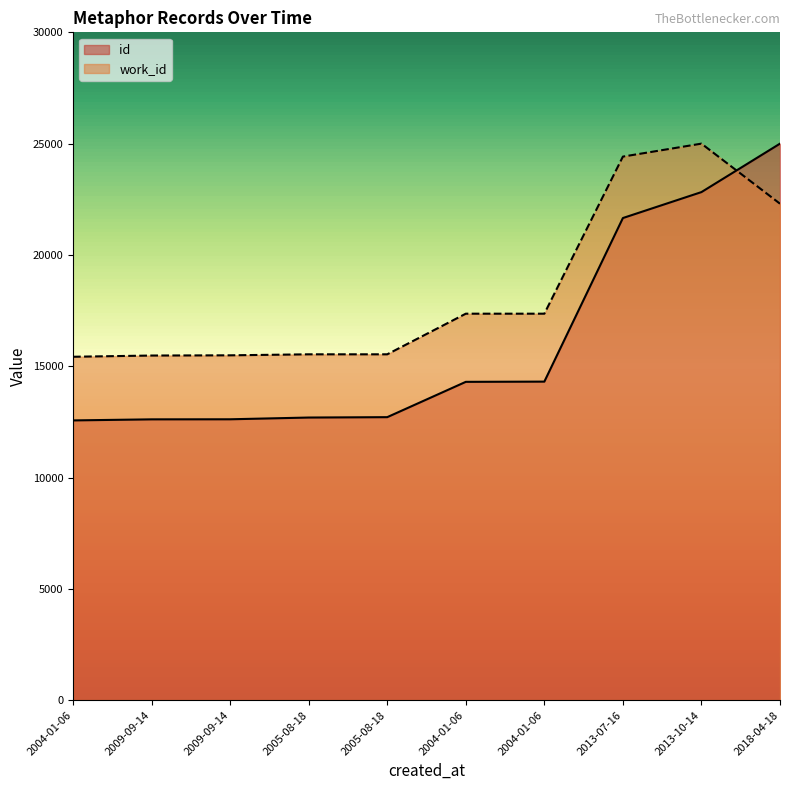

What is the label of the 9th point from the left?

2013-10-14